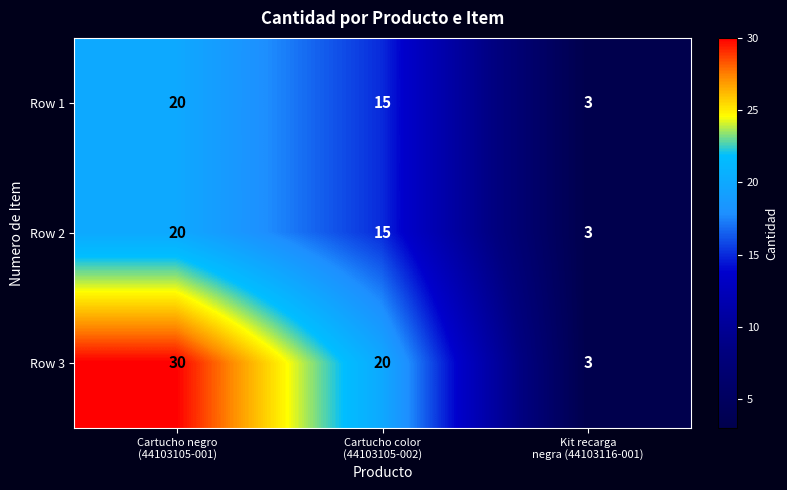

Reading left to right, list all the values displayed in this chart.

Row 1: 20	15	3
Row 2: 20	15	3
Row 3: 30	20	3